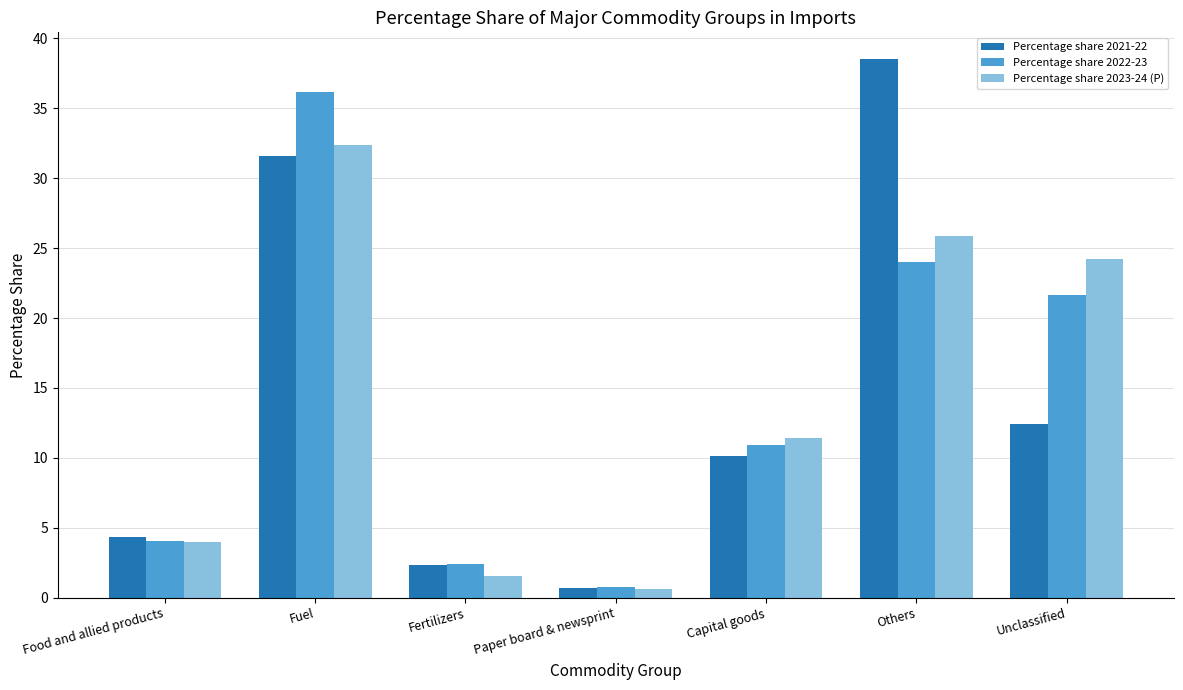

What is the difference between the second highest and minimum values in the Percentage share 2023-24 (P) series?

25.2